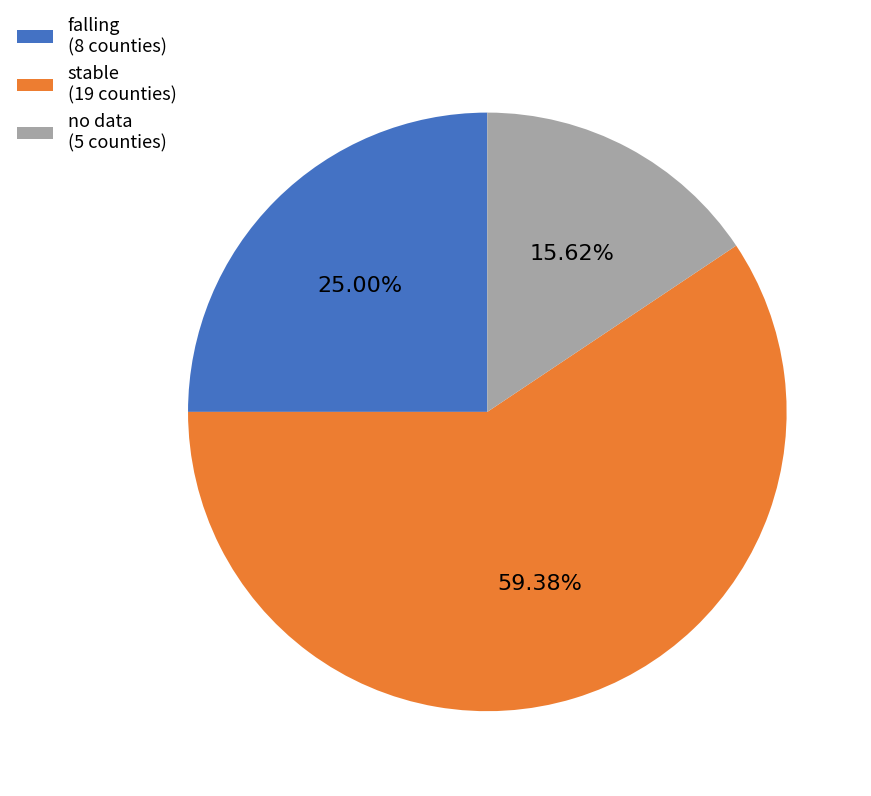

How many segments does this pie chart have?

3